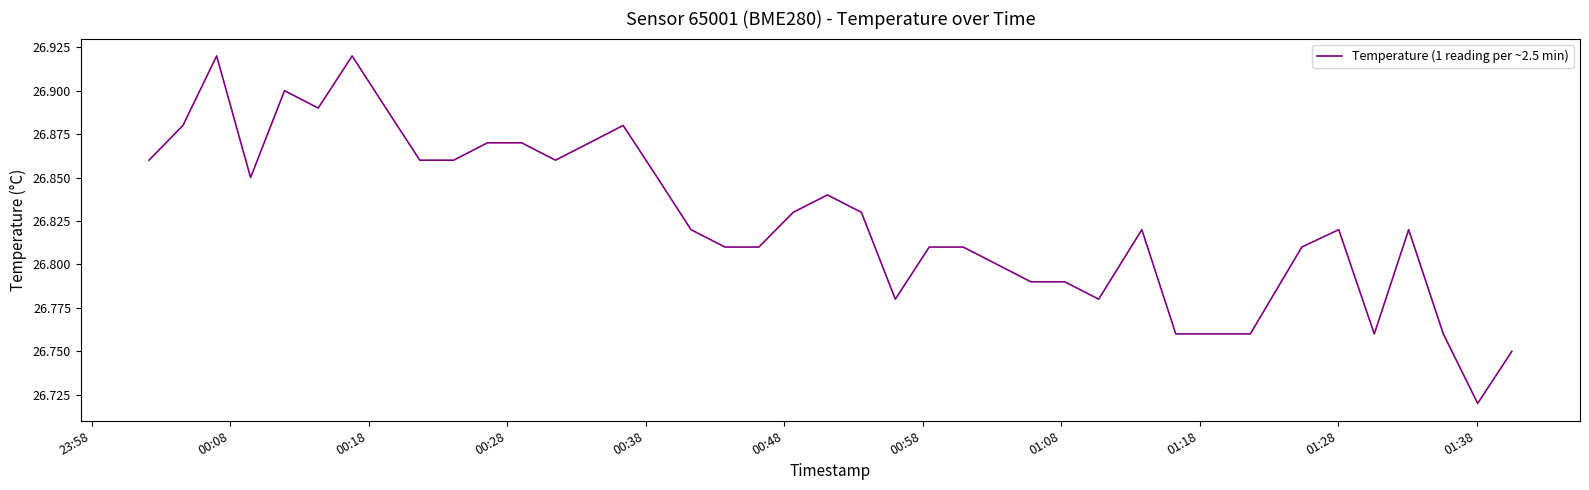

Does the chart display data point markers on the line(s)?

No